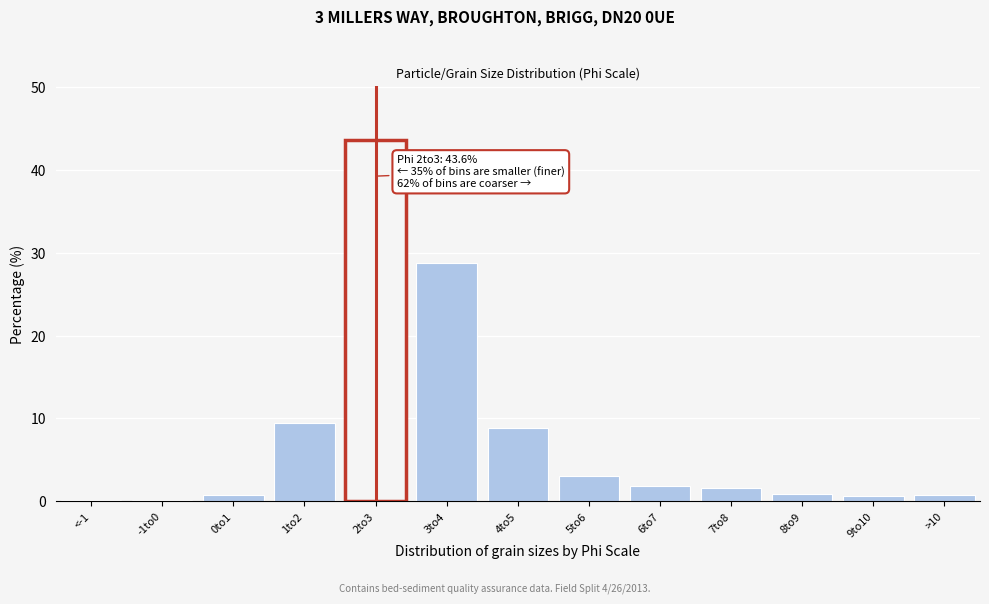

True or false: the data shows 0.6 at 9to10.

True